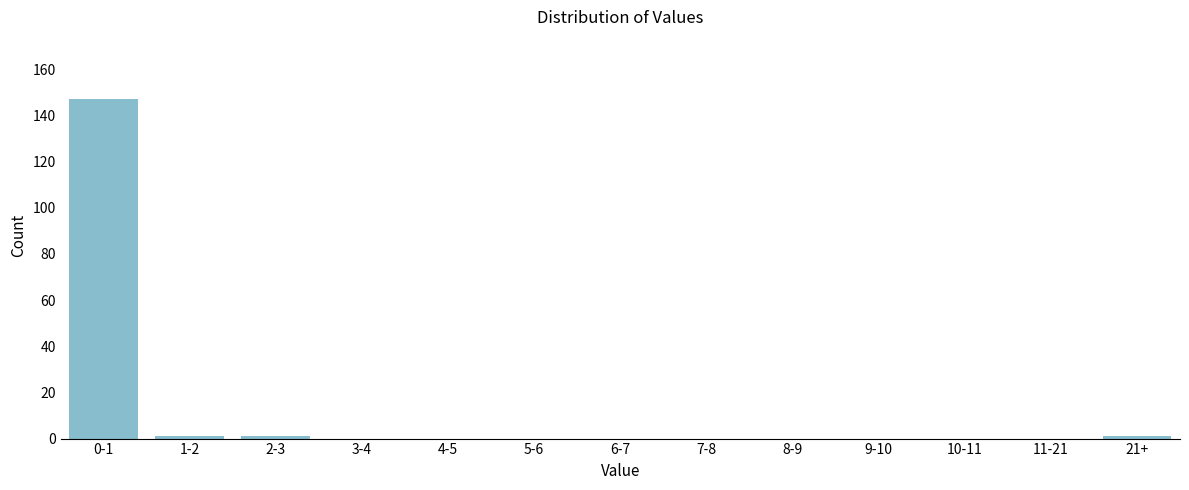

Reading right to left, list all the values displayed in this chart.

21+=1	11-21=0	10-11=0	9-10=0	8-9=0	7-8=0	6-7=0	5-6=0	4-5=0	3-4=0	2-3=1	1-2=1	0-1=147